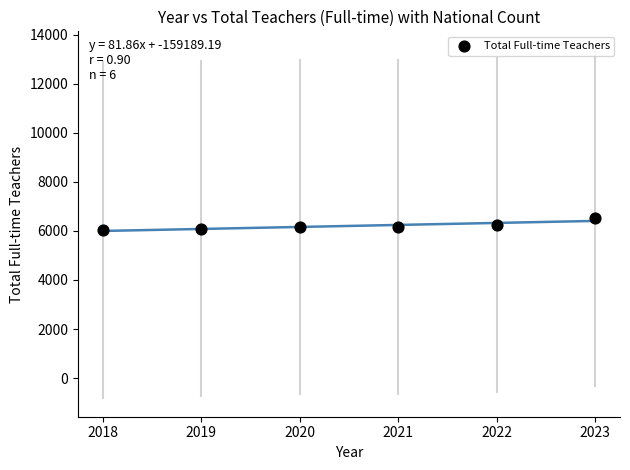

What is the range of Y values (max minus min)?

478